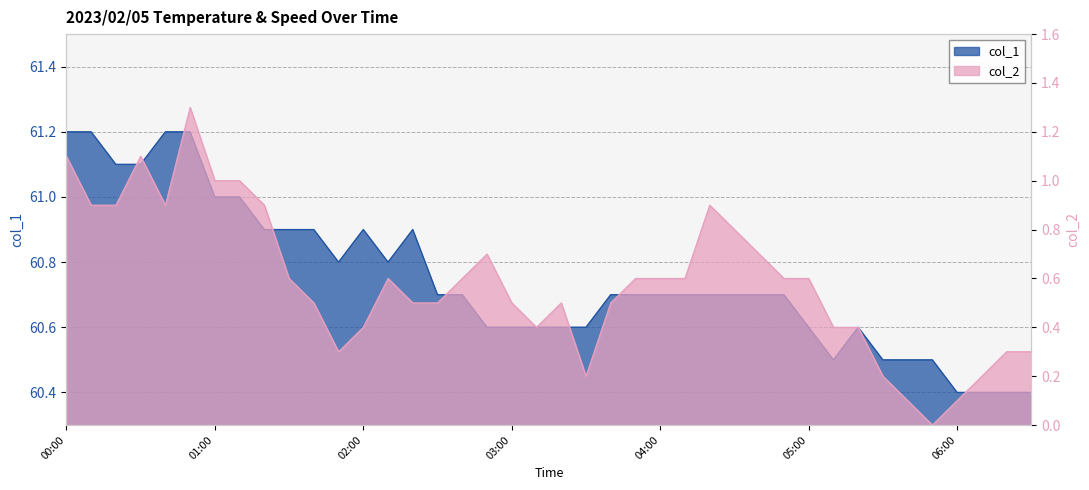

At which category is the sum across all series the highest?

00:50